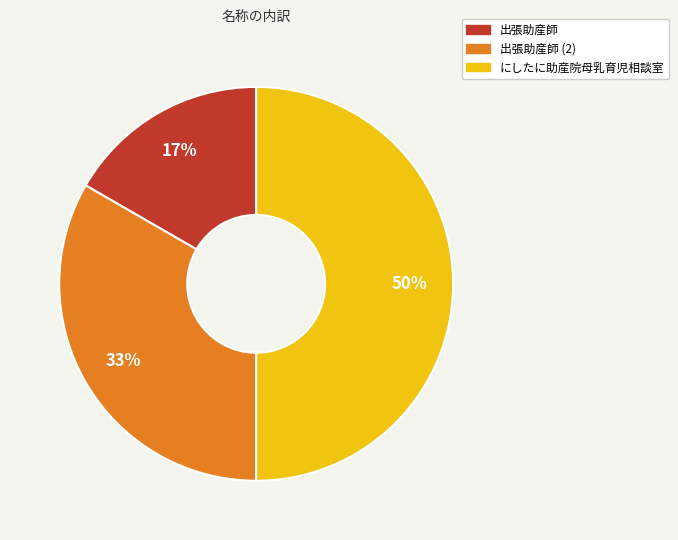

To the nearest percent, what is the average slice percentage?

33%